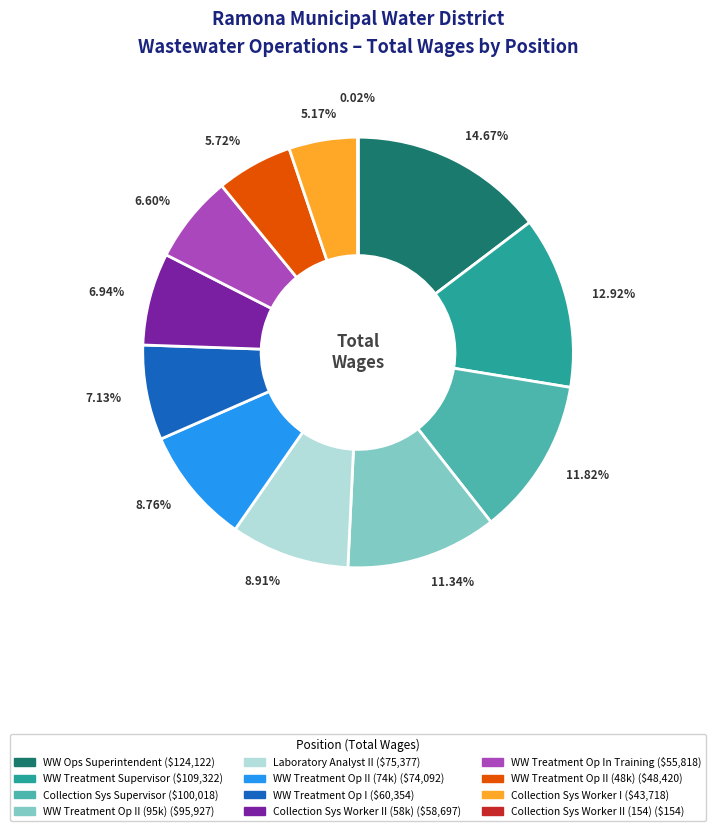

To the nearest percent, what is the average slice percentage?

8%